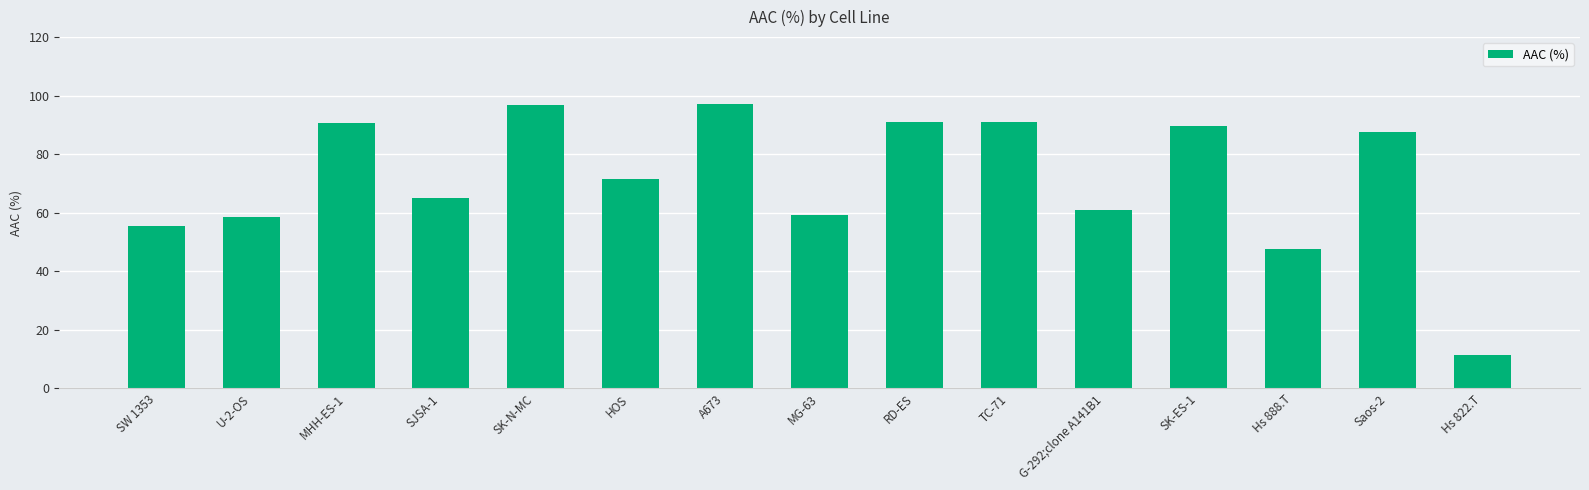

Is it true that the value at U-2-OS is 94.9?

False